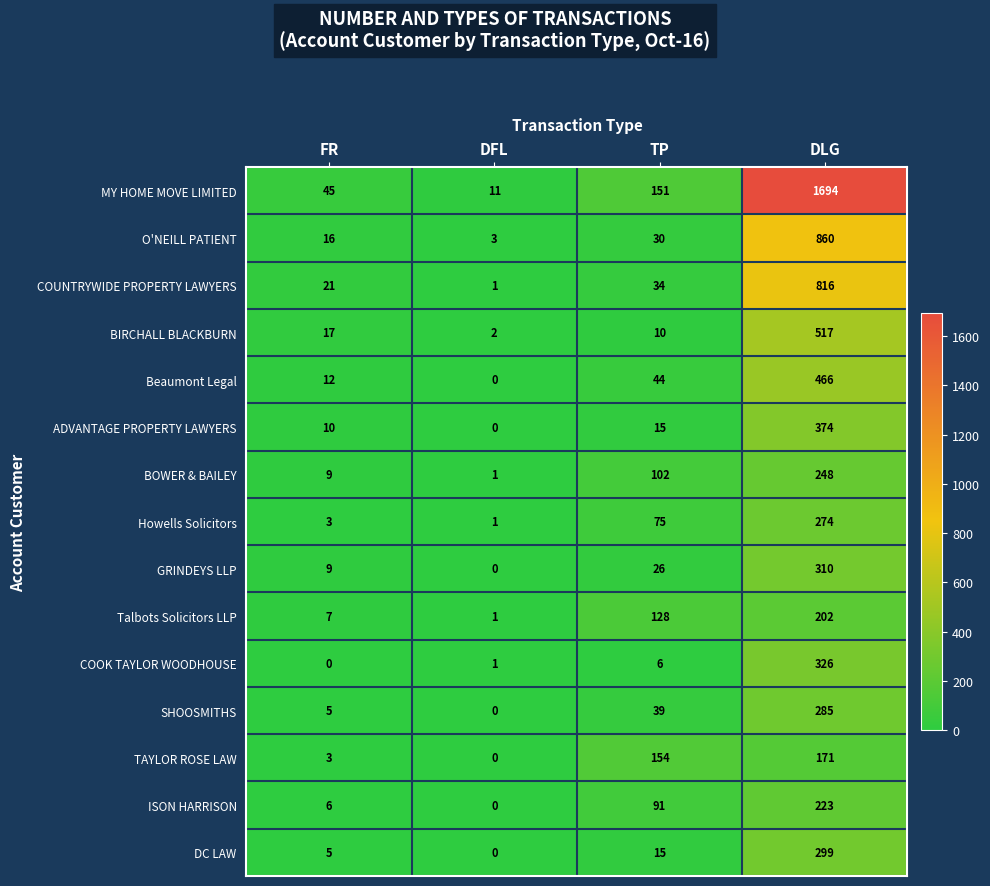

Between FR and DFL, which series saw the biggest shift?

MY HOME MOVE LIMITED